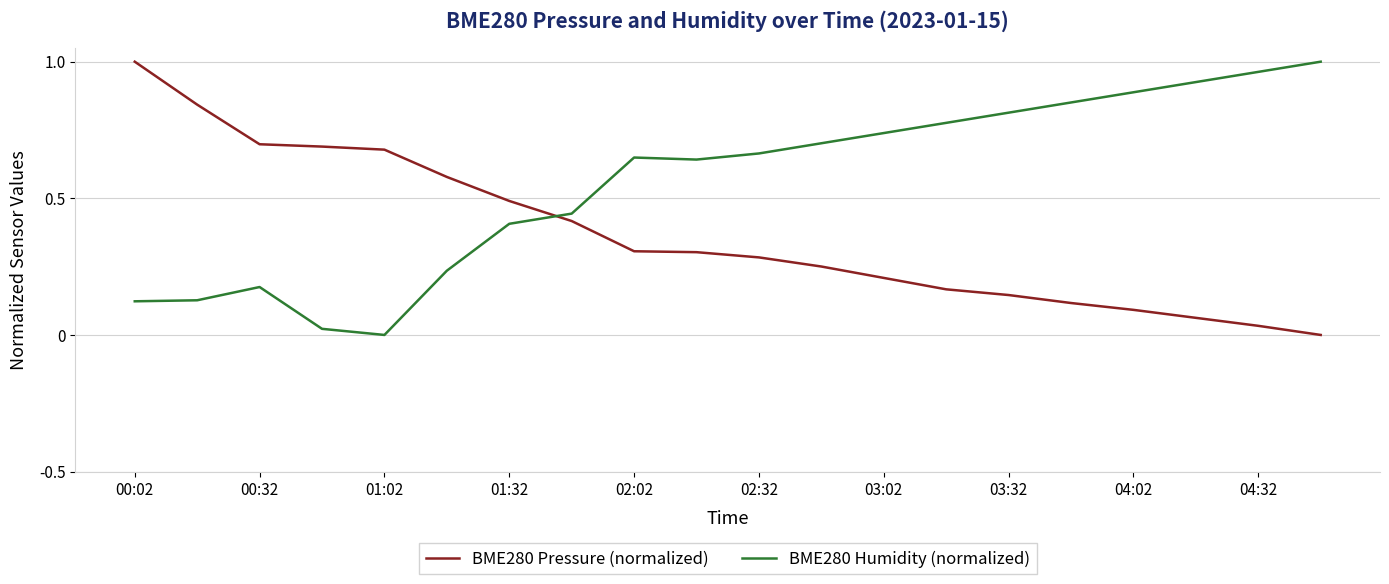

How many times do BME280 Humidity (normalized) and BME280 Pressure (normalized) cross each other?

1